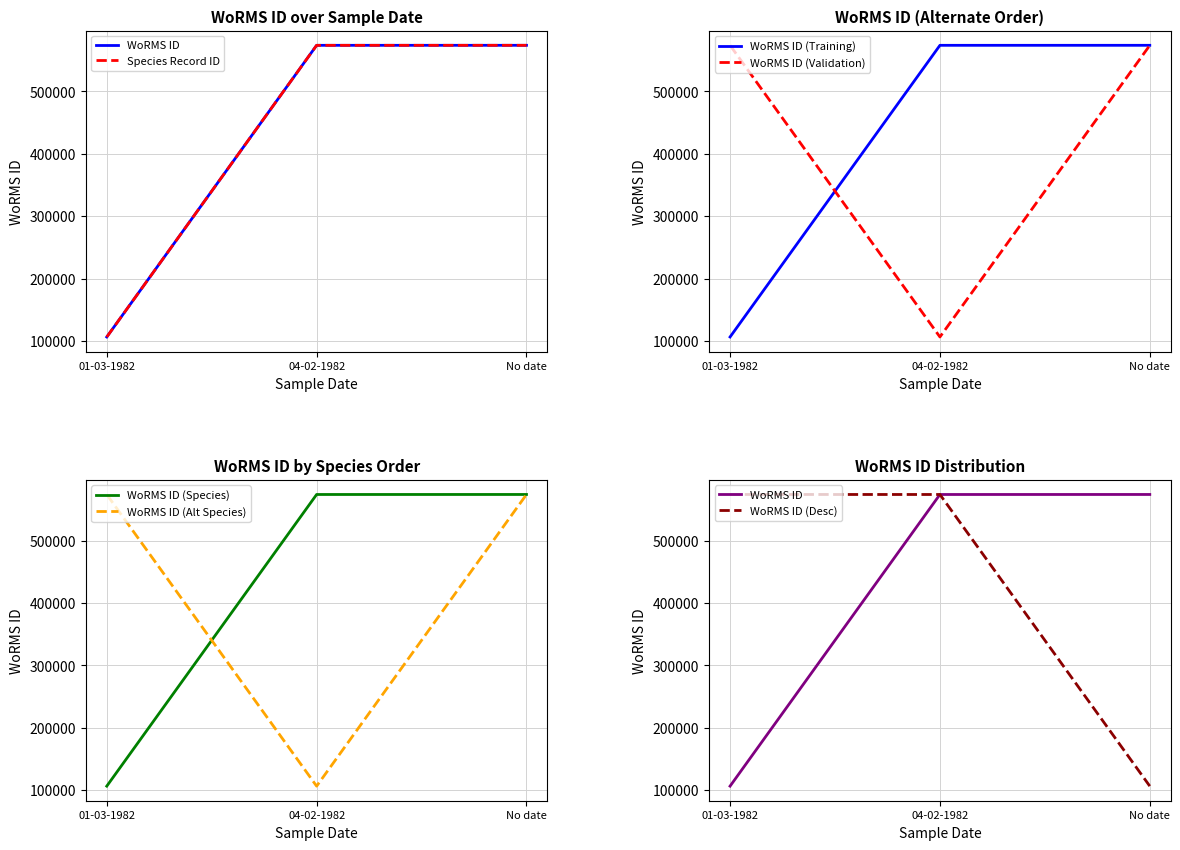

What position from the right is 01-03-1982?

3